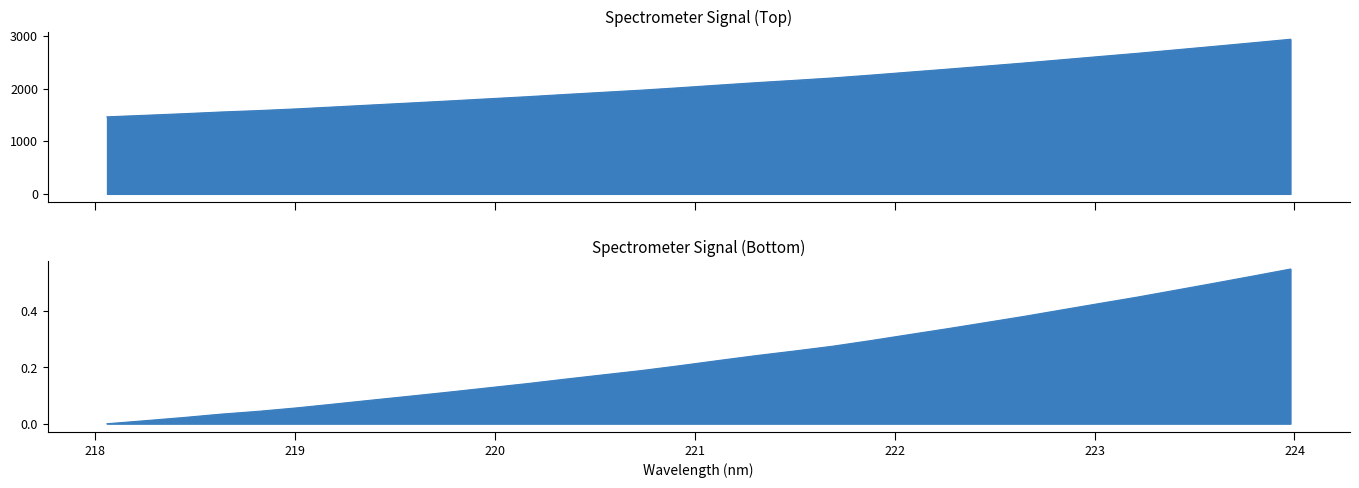

Reading left to right, what are all the values shown in this chart?

218.0596=1463.4	218.2508=1492.7	218.442=1522.6	218.6332=1555.4	218.8244=1583.0	219.0156=1615.7	219.2067=1653.1	219.3979=1691.1	219.589=1728.5	219.7801=1766.6	219.9712=1806.2	220.1623=1845.5	220.3533=1888.1	220.5444=1929.2	220.7354=1970.1	220.9264=2016.2	221.1174=2064.7	221.3083=2112.0	221.4993=2155.6	221.6902=2201.1	221.8812=2254.8	222.0721=2311.4	222.263=2367.3	222.4538=2425.4	222.6447=2484.0	222.8355=2546.2	223.0264=2608.1	223.2172=2669.3	223.408=2734.8	223.5987=2800.4	223.7895=2867.3	223.9802=2935.2